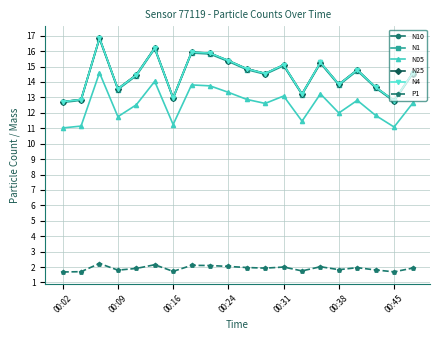

True or false: N1 and N05 cross at least once.

False